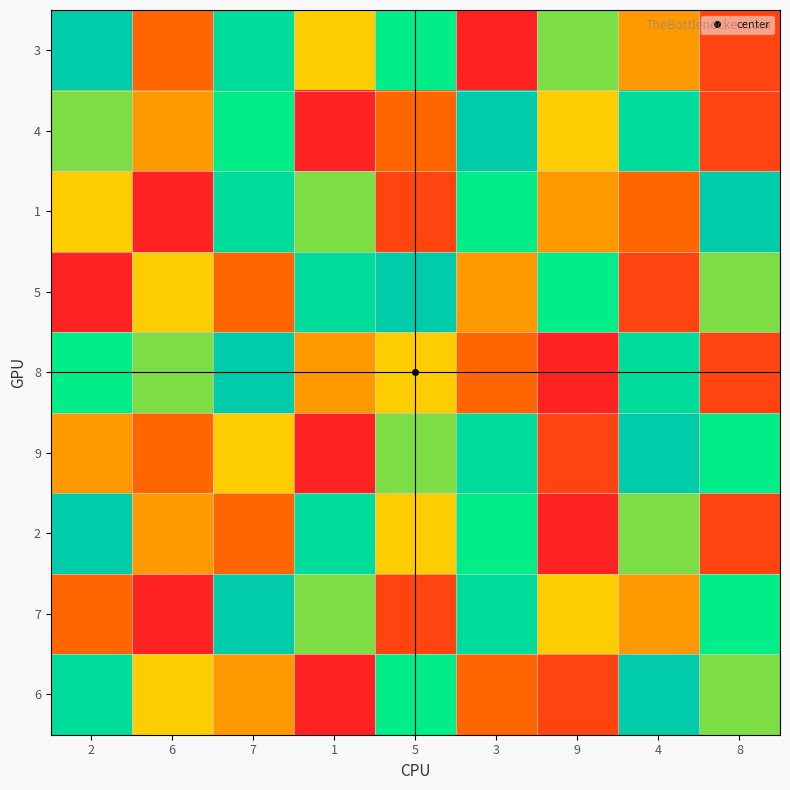

Reading right to left, transcribe all the data shown in this chart.

3: 8=2	4=4	9=6	3=1	5=7	1=5	7=8	6=3	2=9
4: 8=2	4=8	9=5	3=9	5=3	1=1	7=7	6=4	2=6
1: 8=9	4=3	9=4	3=7	5=2	1=6	7=8	6=1	2=5
5: 8=6	4=2	9=7	3=4	5=9	1=8	7=3	6=5	2=1
8: 8=2	4=8	9=1	3=3	5=5	1=4	7=9	6=6	2=7
9: 8=7	4=9	9=2	3=8	5=6	1=1	7=5	6=3	2=4
2: 8=2	4=6	9=1	3=7	5=5	1=8	7=3	6=4	2=9
7: 8=7	4=4	9=5	3=8	5=2	1=6	7=9	6=1	2=3
6: 8=6	4=9	9=2	3=3	5=7	1=1	7=4	6=5	2=8